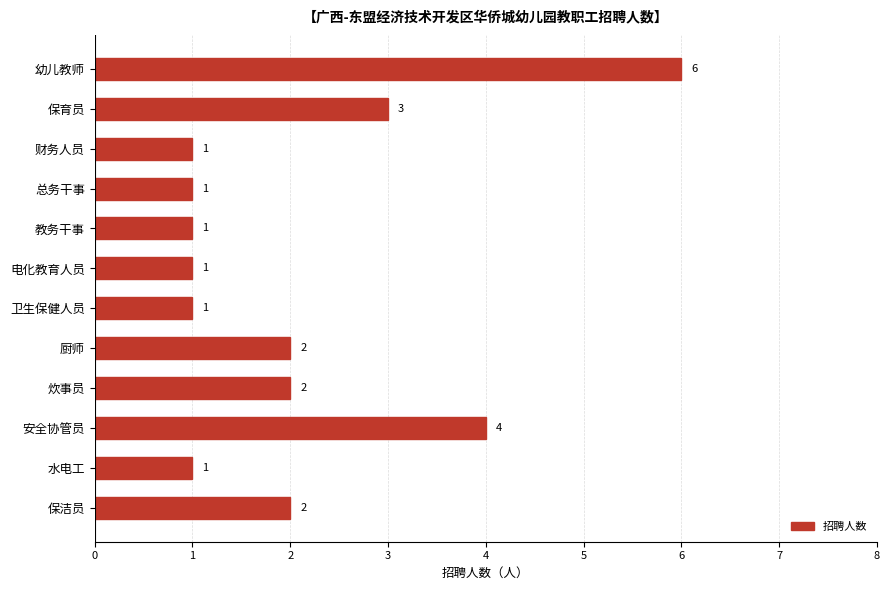

What is the ratio of the value at 水电工 to the value at 财务人员?

1.0